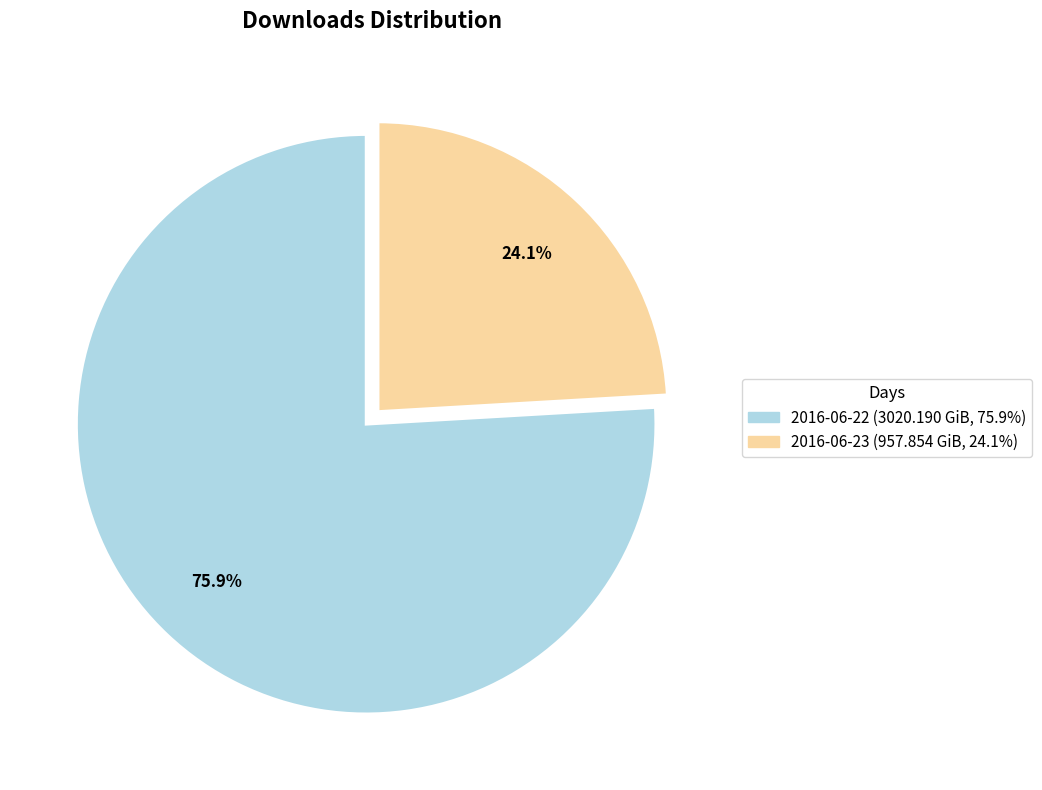

How many slices are in this pie chart?

2